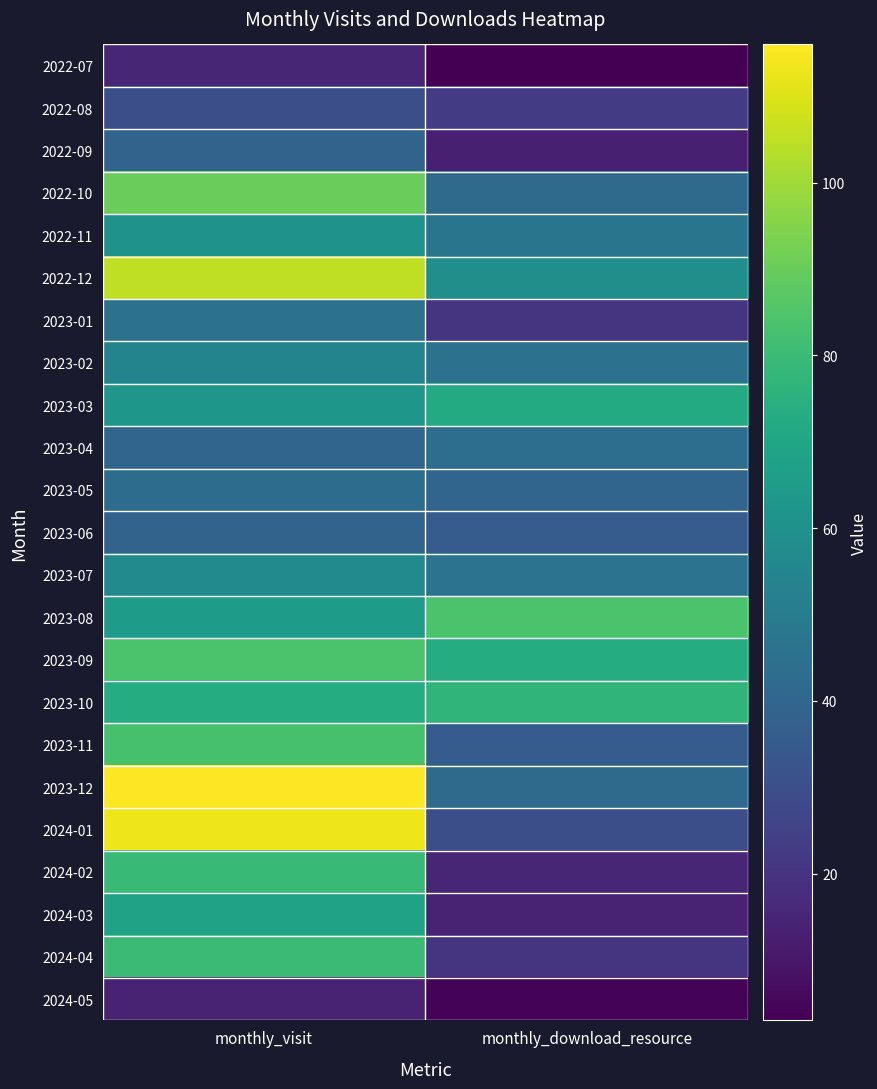

Rank the series at monthly_download_resource from lowest to highest value.

2022-07, 2024-05, 2022-09, 2024-03, 2024-02, 2023-01, 2024-04, 2022-08, 2024-01, 2023-06, 2023-11, 2023-05, 2022-10, 2023-12, 2023-04, 2023-02, 2023-07, 2022-11, 2022-12, 2023-03, 2023-09, 2023-10, 2023-08